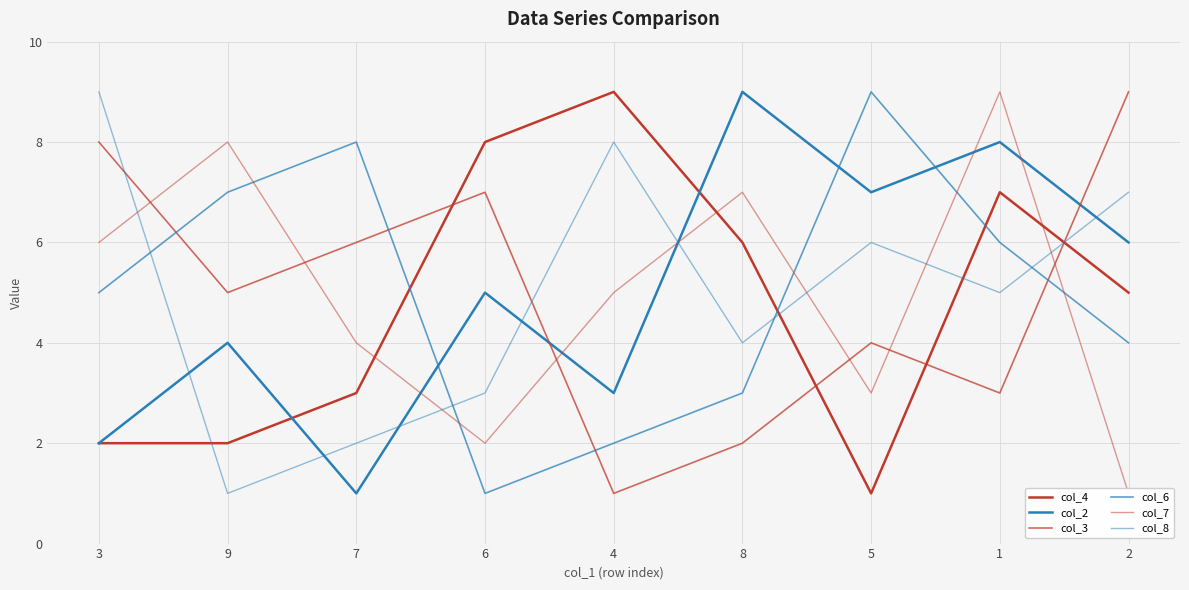

How many lines are shown in the chart?

6